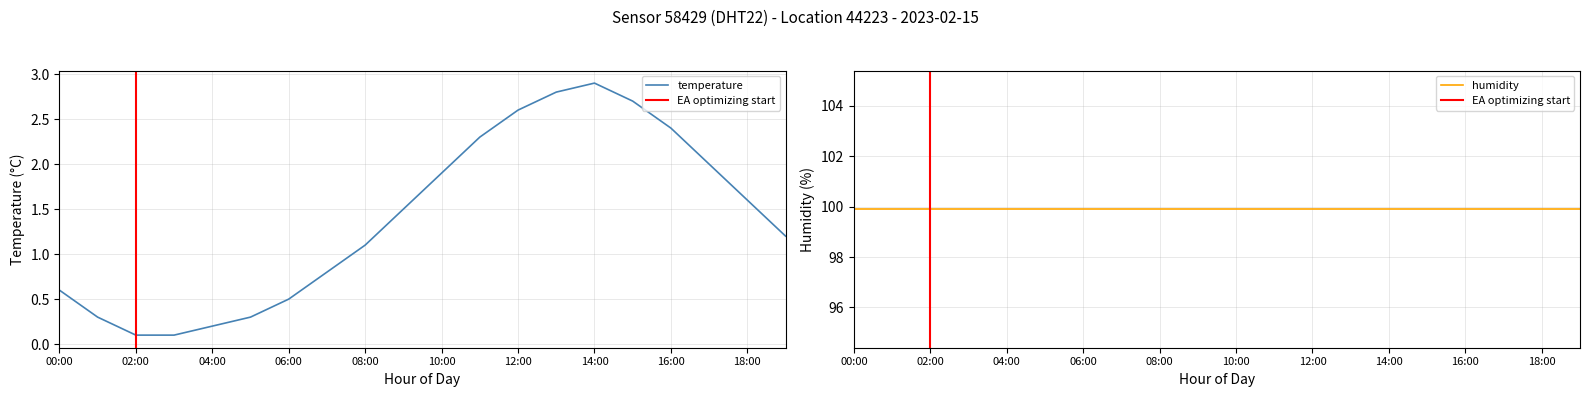

What is the ratio of the value at 08:00 to the value at 12:00?

0.4